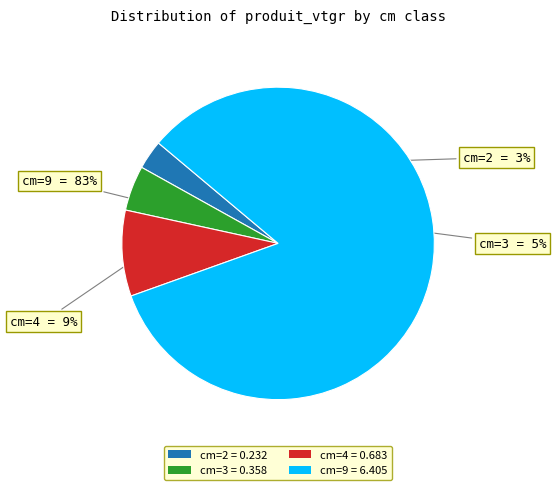

Count the number of slices in the pie.

4